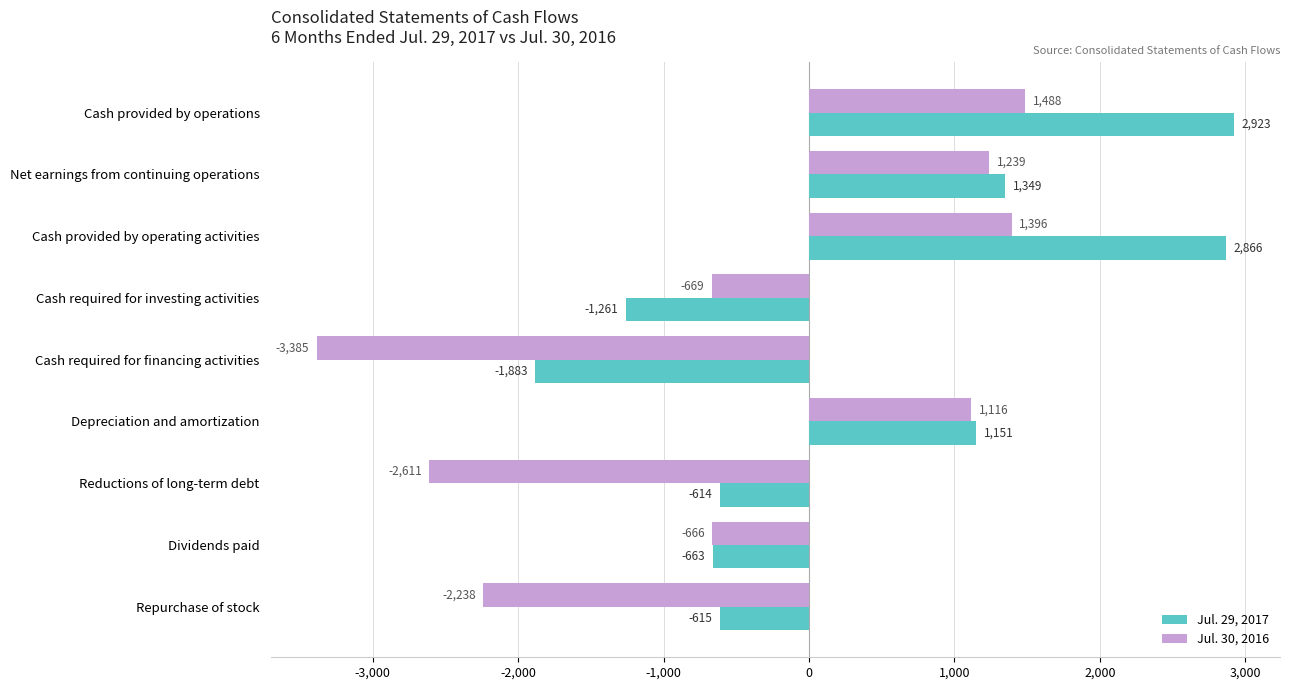

What is the sum of the Jul. 30, 2016 values at Cash required for investing activities and Cash provided by operating activities?

727